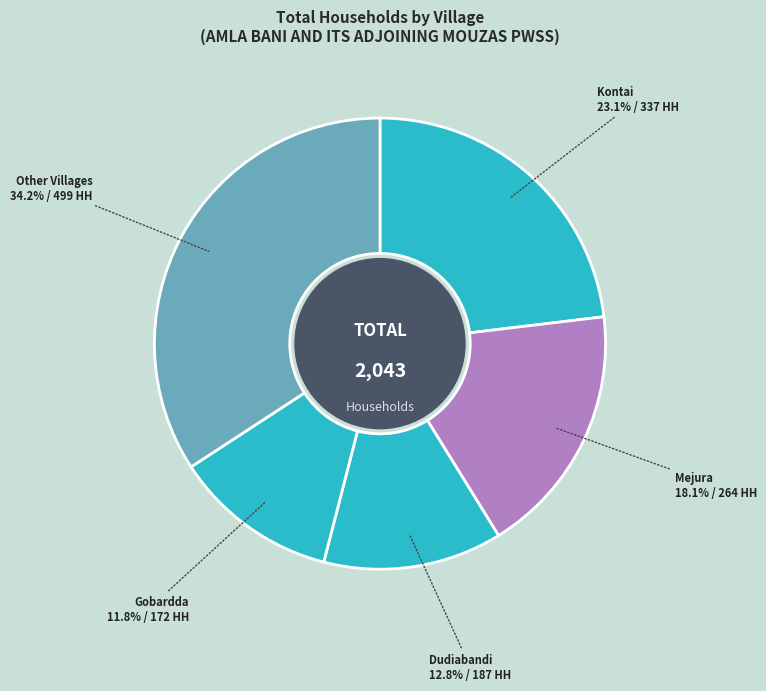

To the nearest percent, what is the average slice percentage?

20%